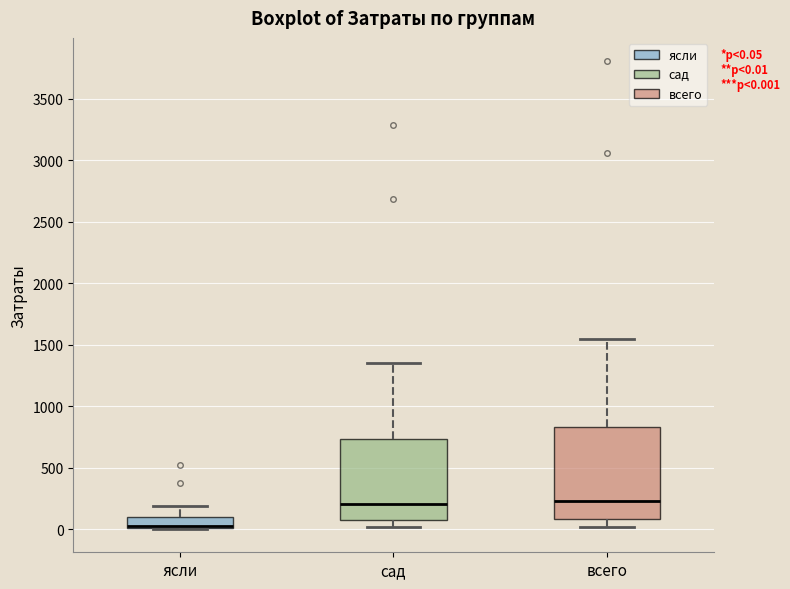

Comparing the boxes themselves (not the whiskers), which one is the tallest?

всего